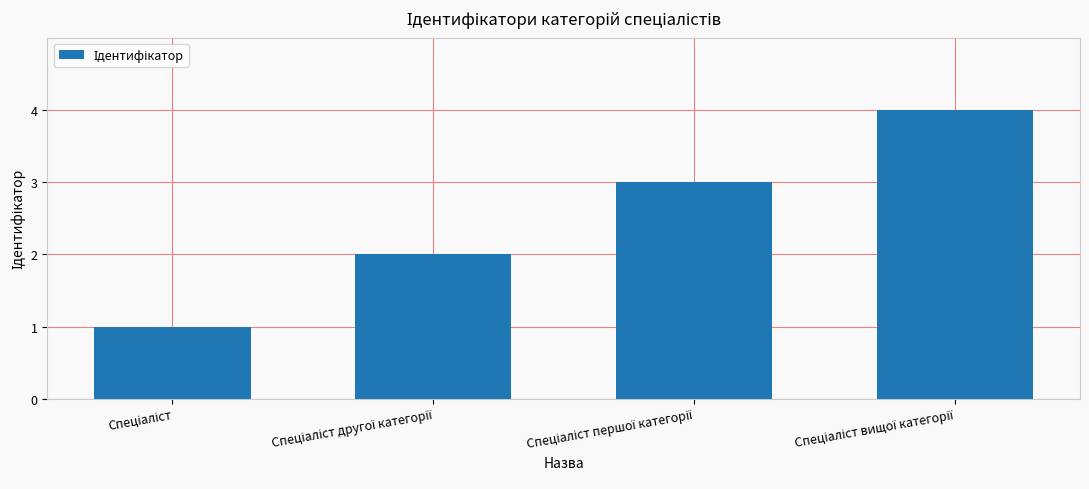

What is the value of the 1st bar from the left?

1